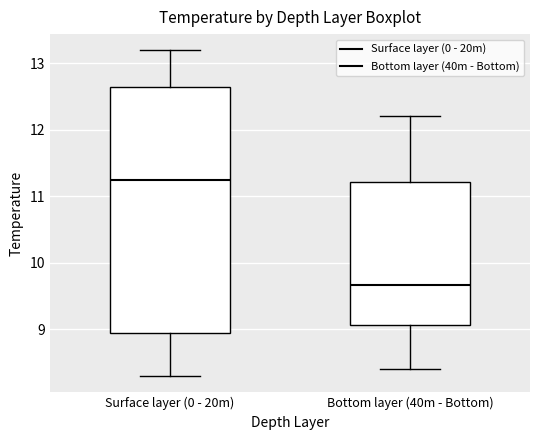

Which box is the tallest, from its lower edge to its upper edge?

Surface layer (0 - 20m)